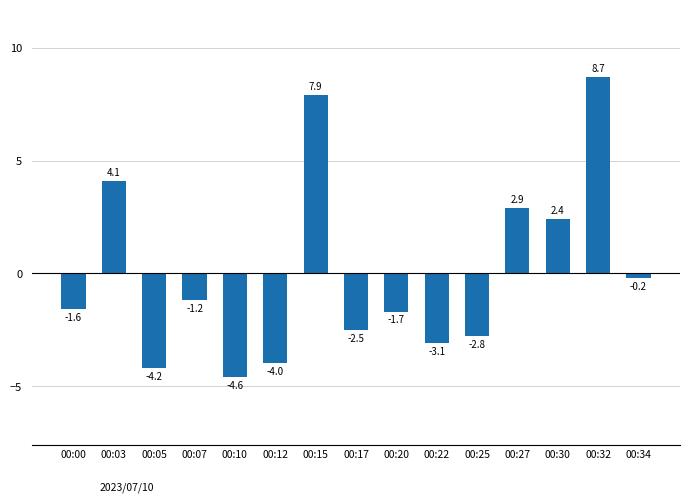

True or false: the data shows -7.4 at 00:10.

False